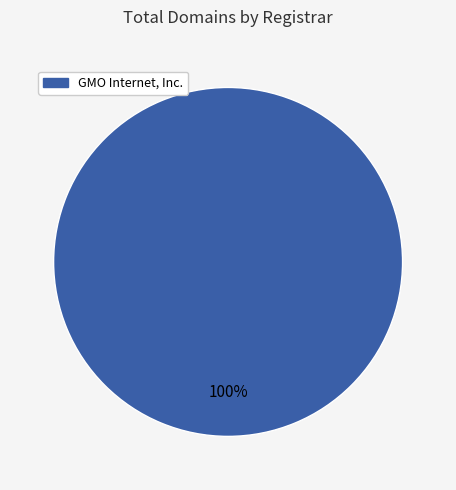

Is there any slice that represents more than half of the pie?

Yes